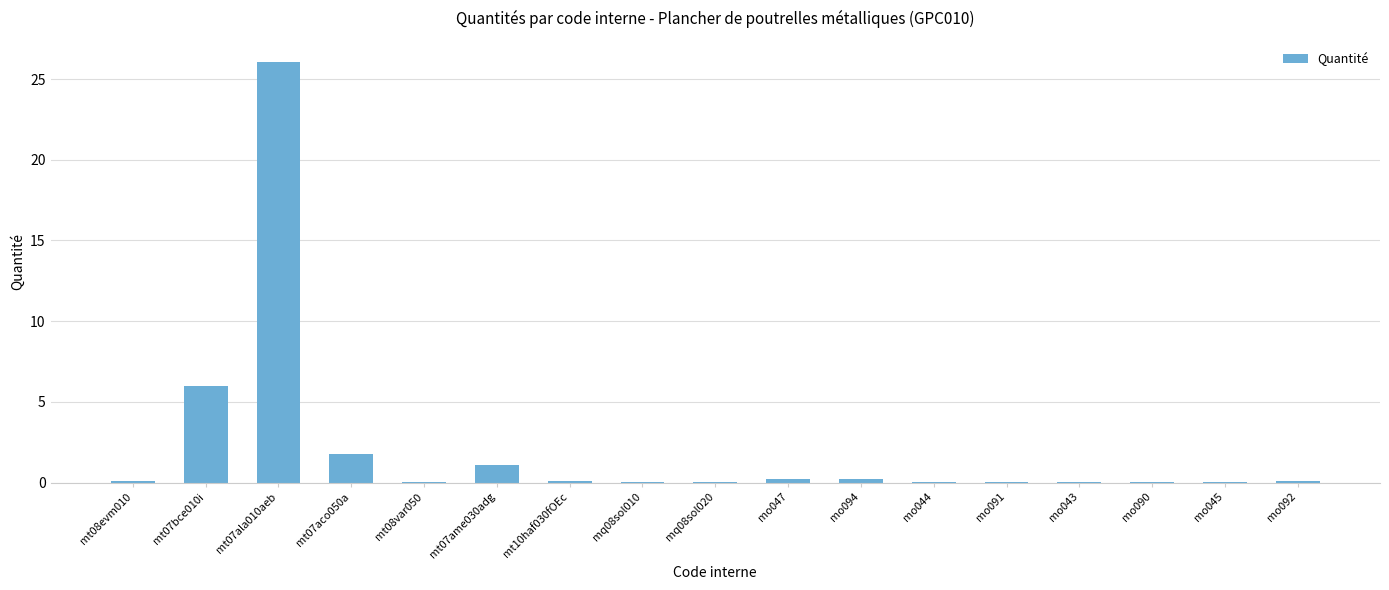

True or false: the data shows 0.0 at mo045.

True